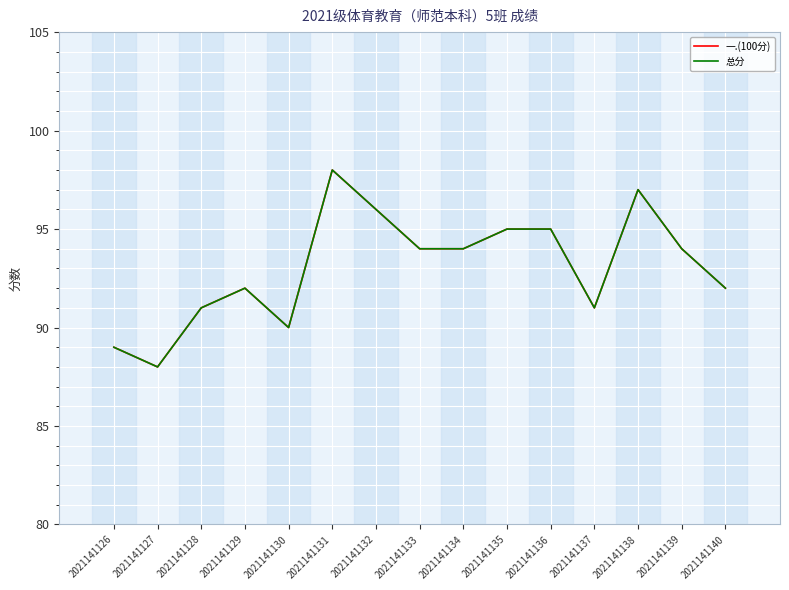

Does the chart display data point markers on the line(s)?

No